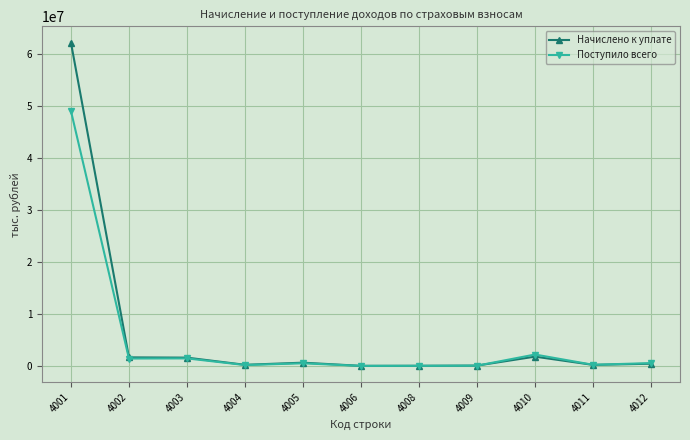

Does the chart display data point markers on the line(s)?

Yes